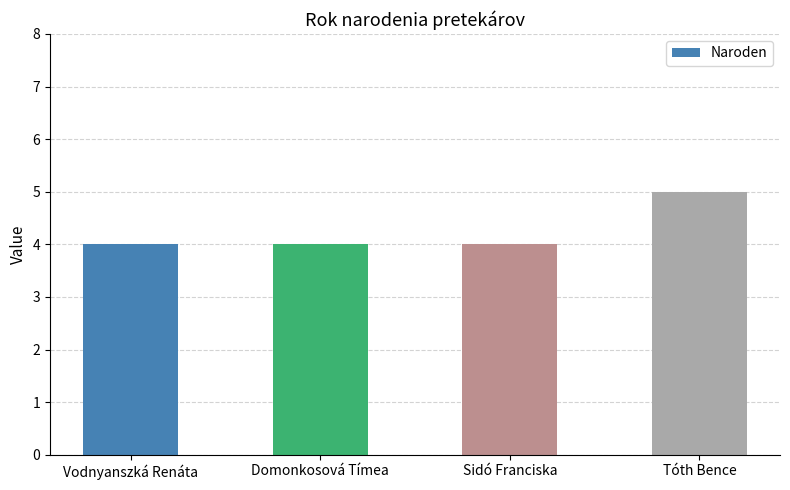

What is the difference between the maximum and minimum values?

1